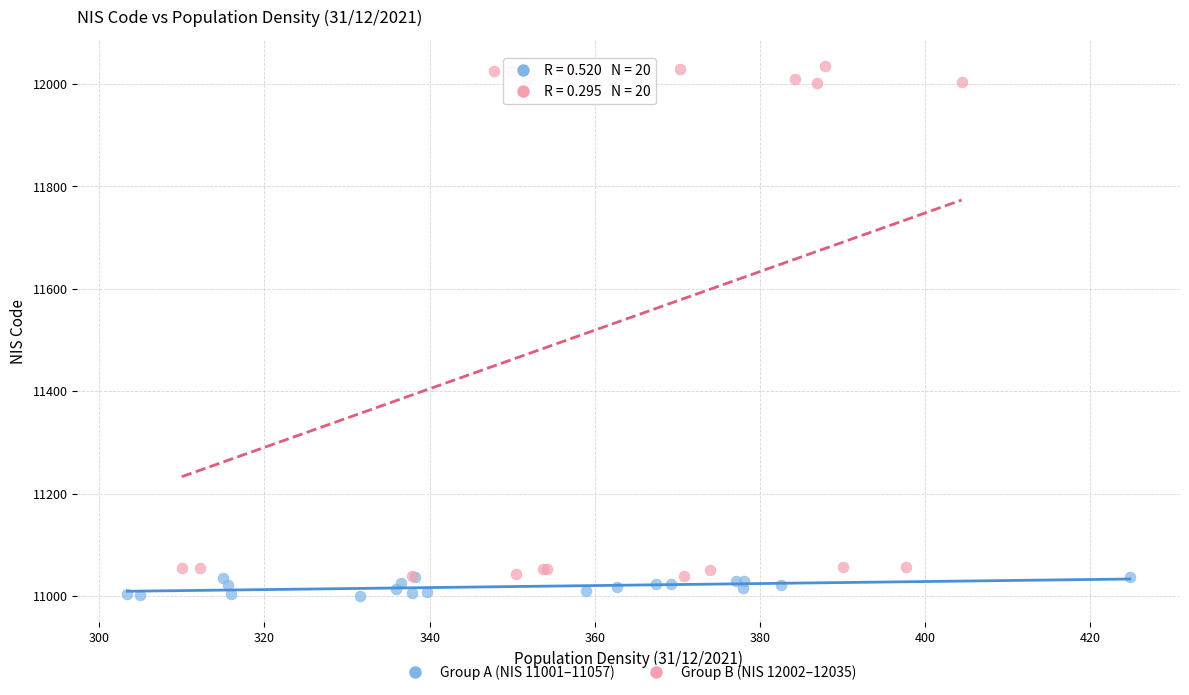

Which series reaches the maximum Y coordinate?

Group B (NIS 12002–12035)